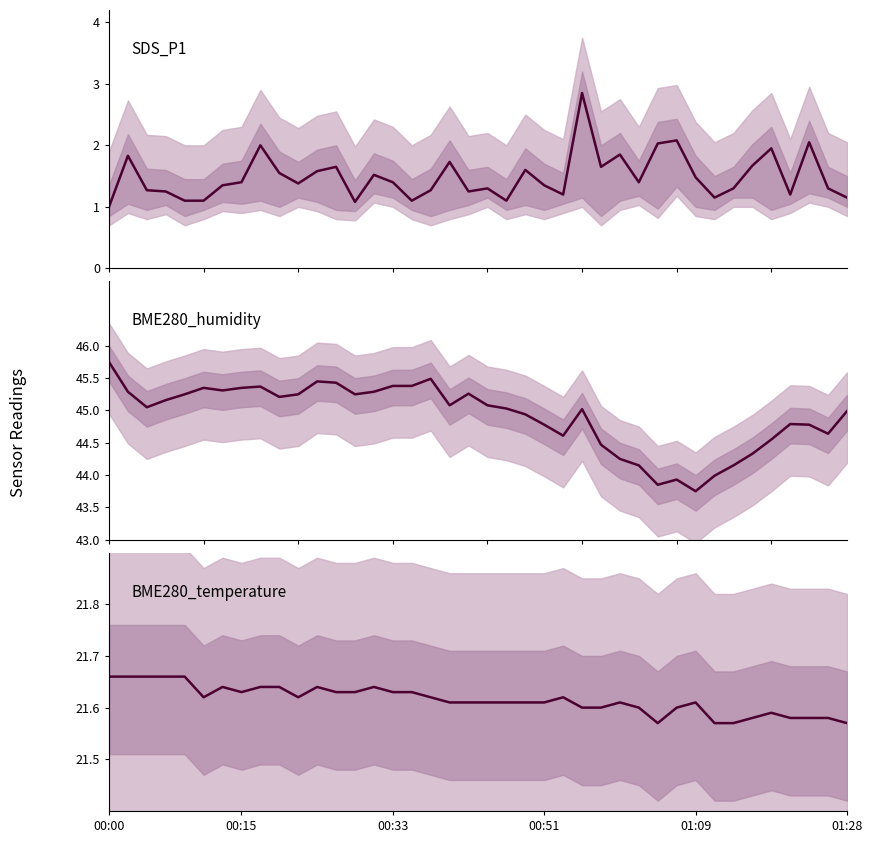

True or false: BME280_humidity and BME280_temperature cross at least once.

False